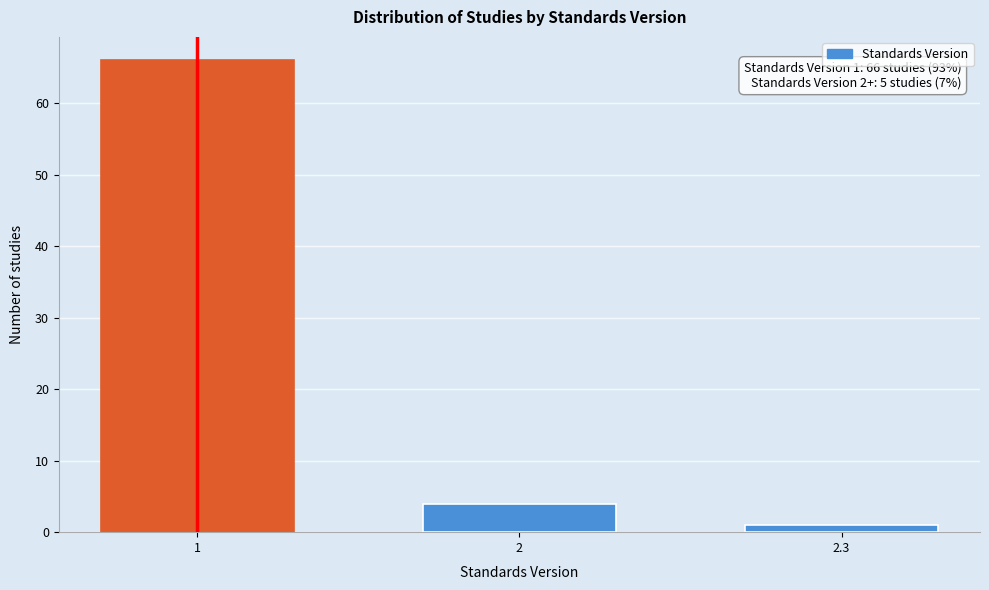

Reading left to right, transcribe all the data shown in this chart.

66	4	1